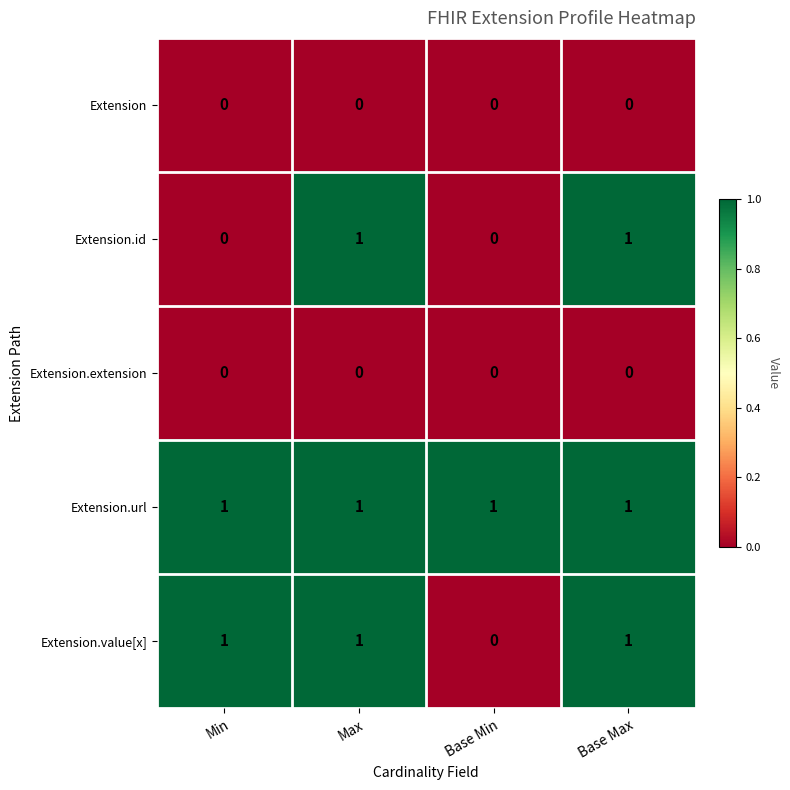

What is the total value across all series at Max?

3